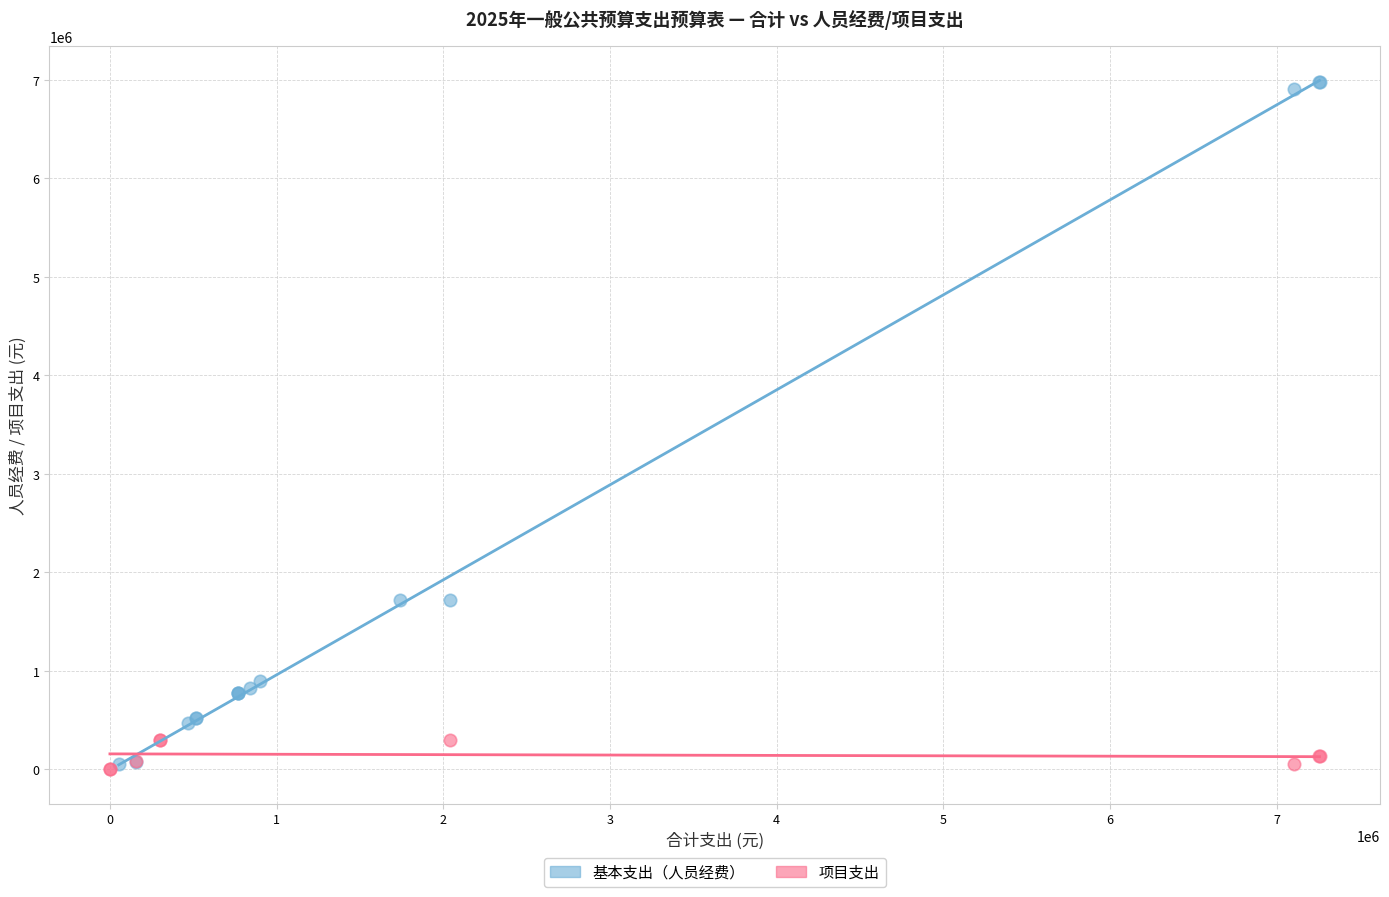

Which series has the largest Y range (max minus min)?

基本支出（人员经费）